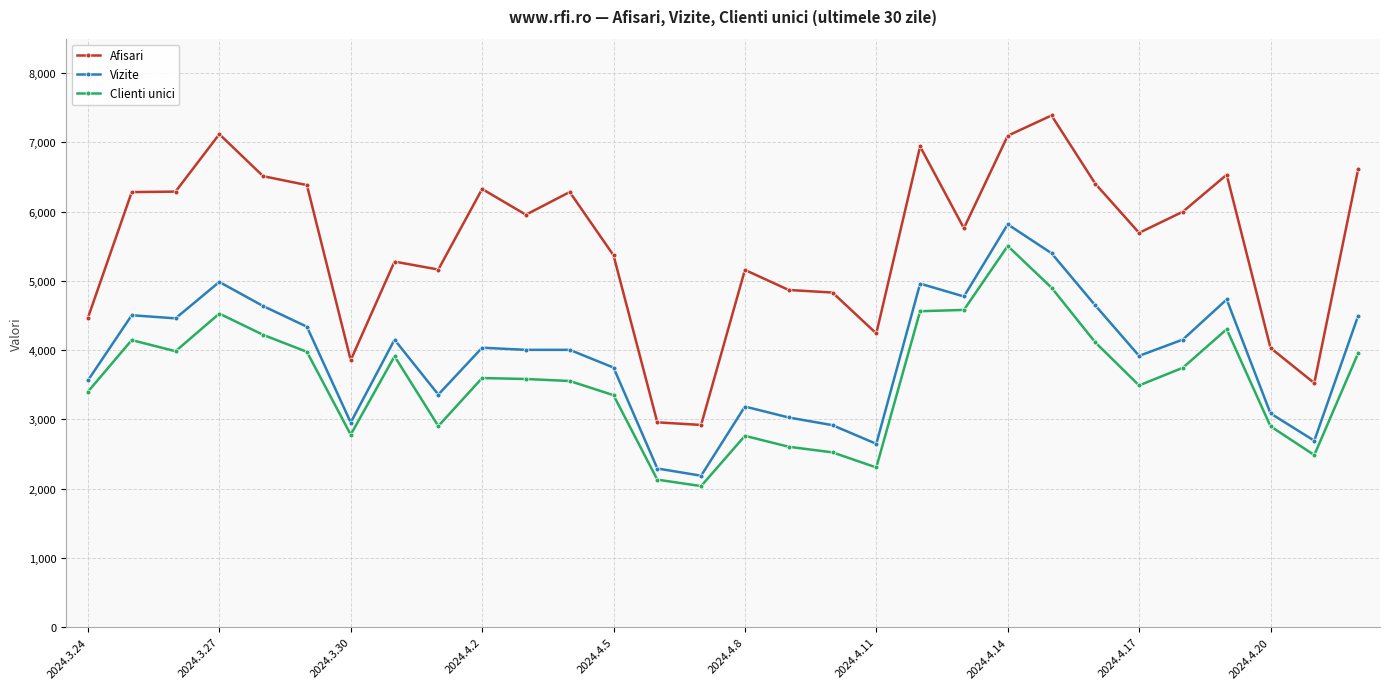

Which series has the largest total across all categories?

Afisari